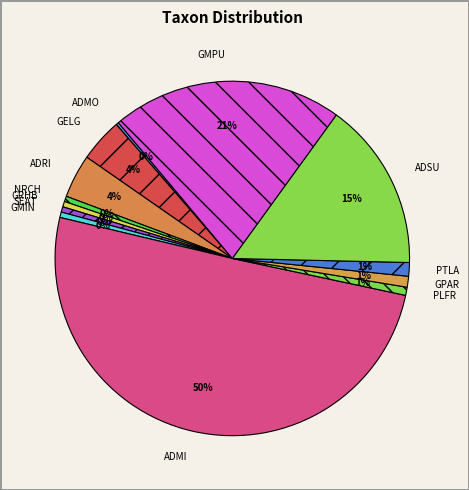

What is the majority slice?

ADMI